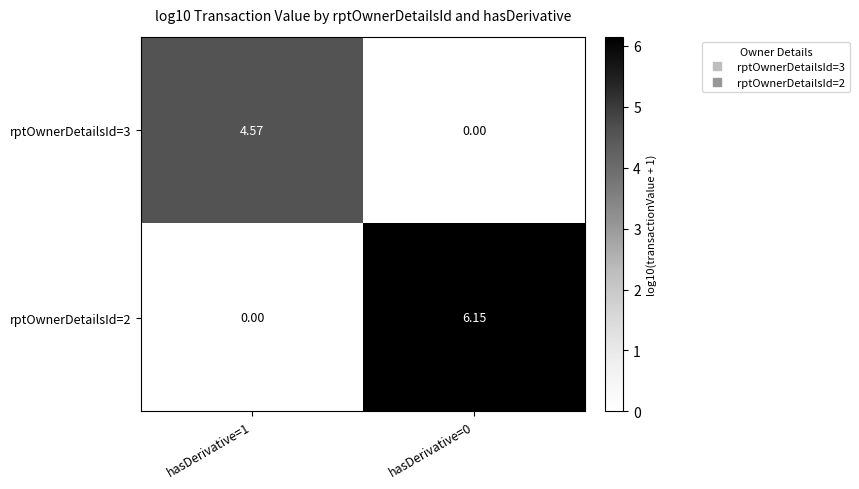

Is the value of rptOwnerDetailsId=3 at hasDerivative=1 greater than the value of rptOwnerDetailsId=2 at hasDerivative=1?

Yes